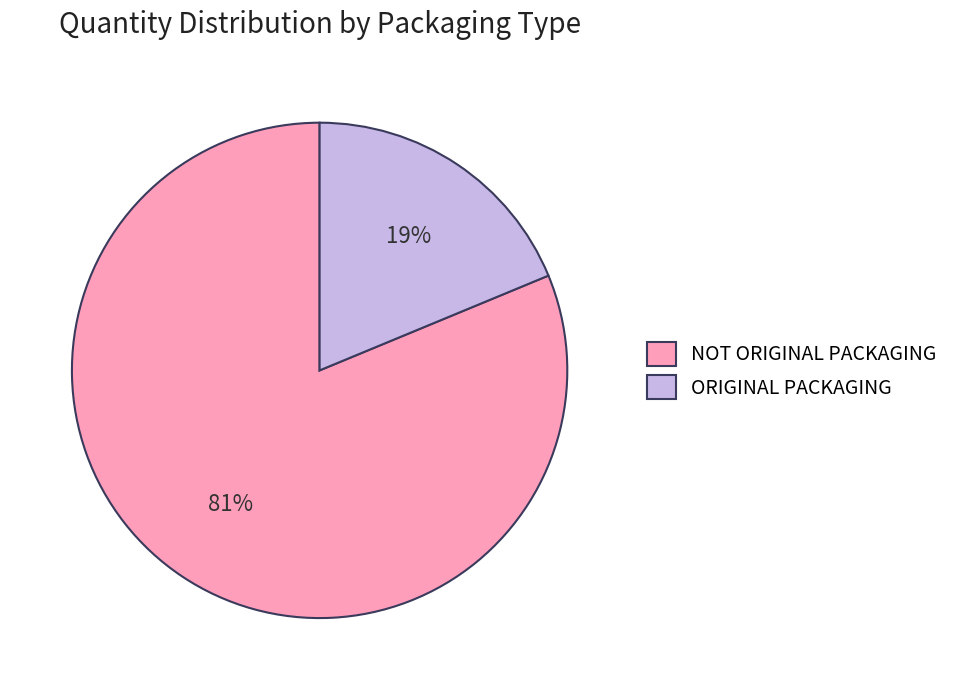

Between ORIGINAL PACKAGING and NOT ORIGINAL PACKAGING, which is larger?

NOT ORIGINAL PACKAGING